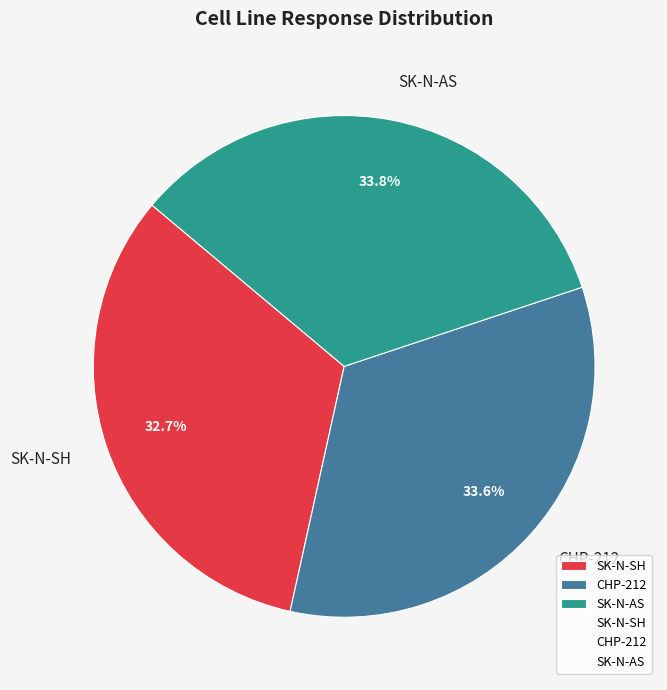

Does CHP-212 represent more than half of the total?

No